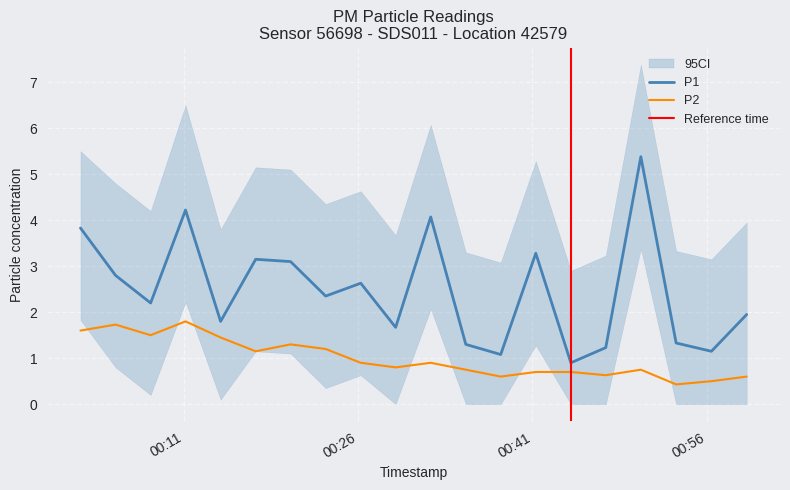

True or false: P2 and P1 cross at least once.

False